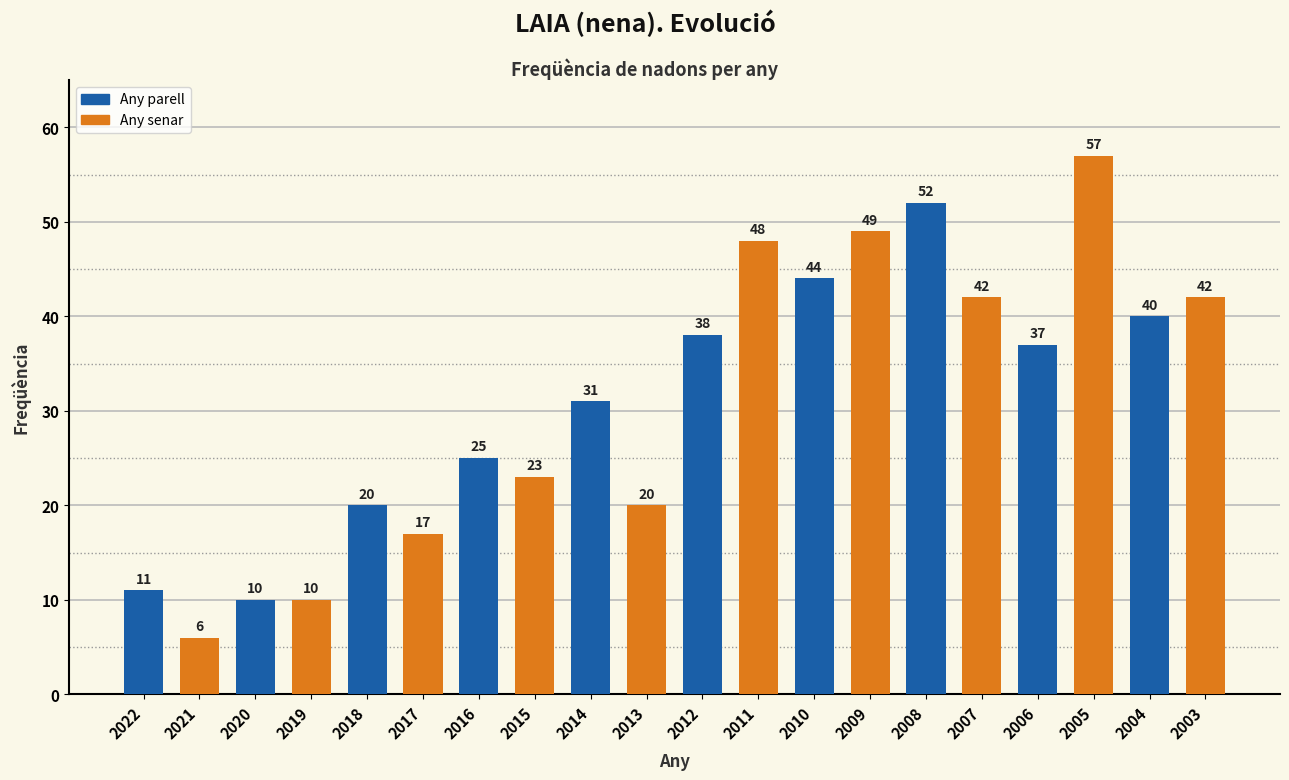

How many data points are less than 37?

10